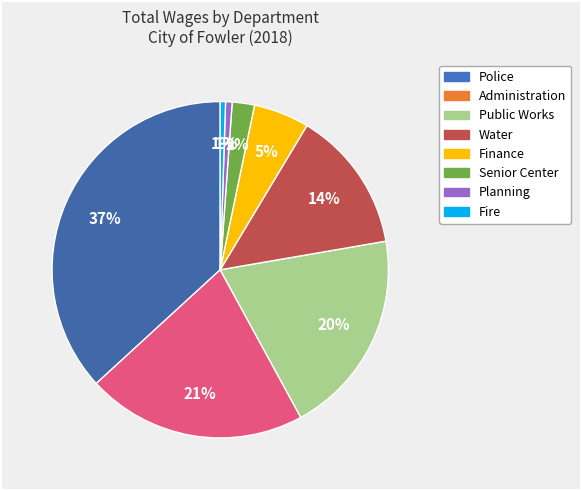

Between Planning and Public Works, which is larger?

Public Works